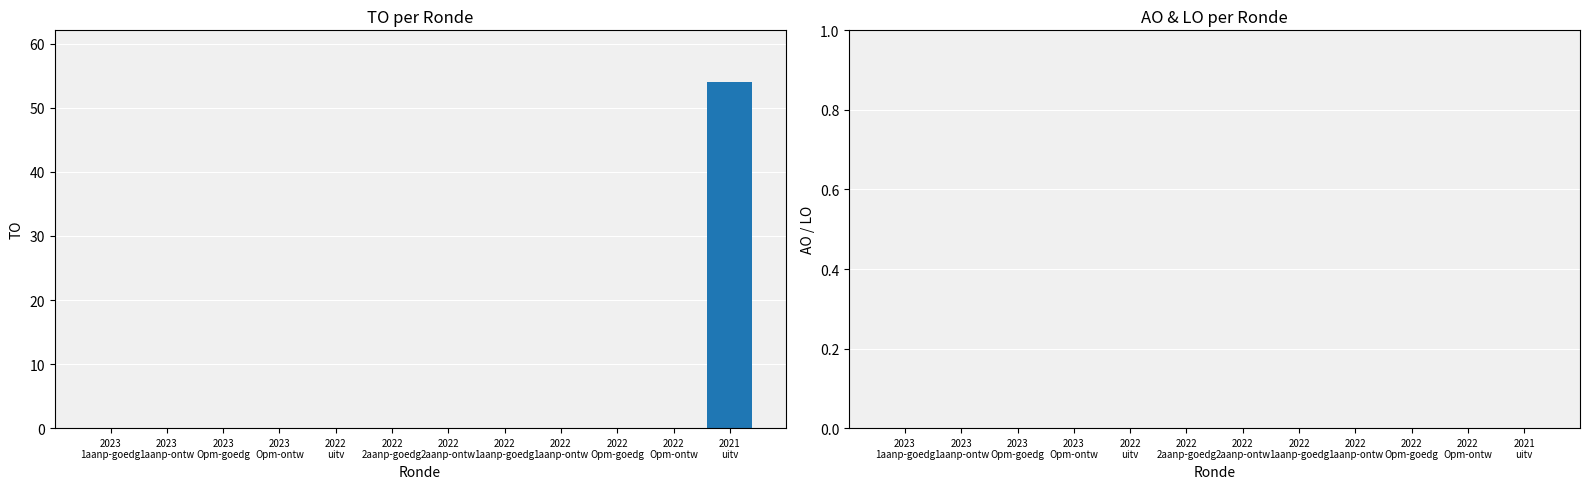

What is the maximum value shown in the chart?

54